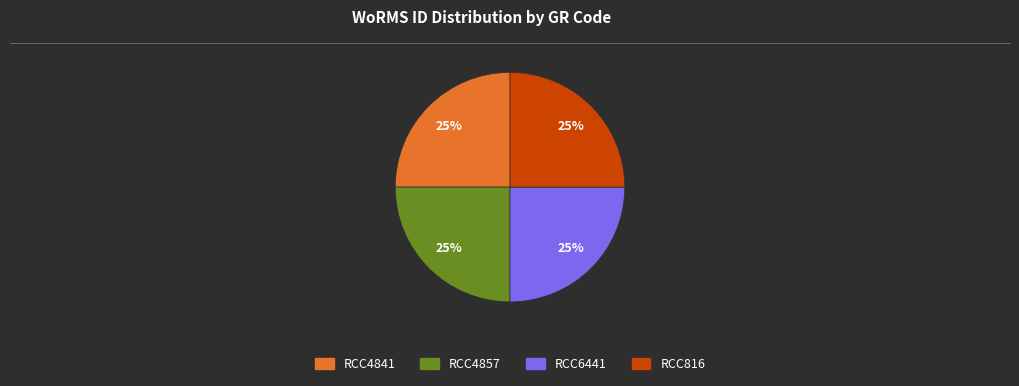

To the nearest percent, what portion does RCC4841 represent?

25%